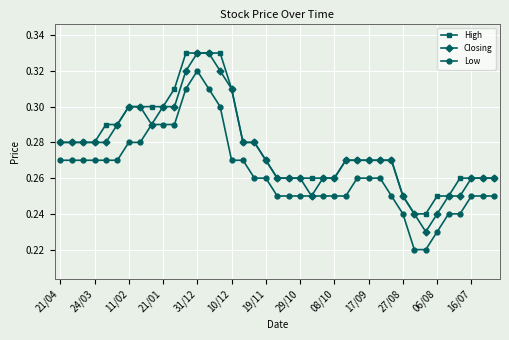

How many Low values are between 0 and 1?

39